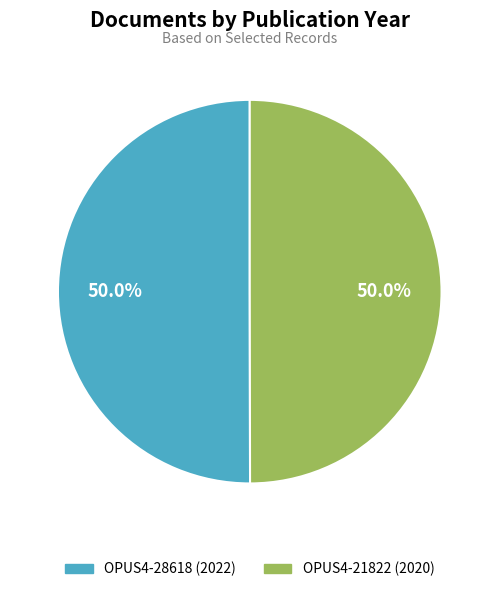

What is the ratio of the value at OPUS4-28618 (2022) to the value at OPUS4-21822 (2020)?

1.0